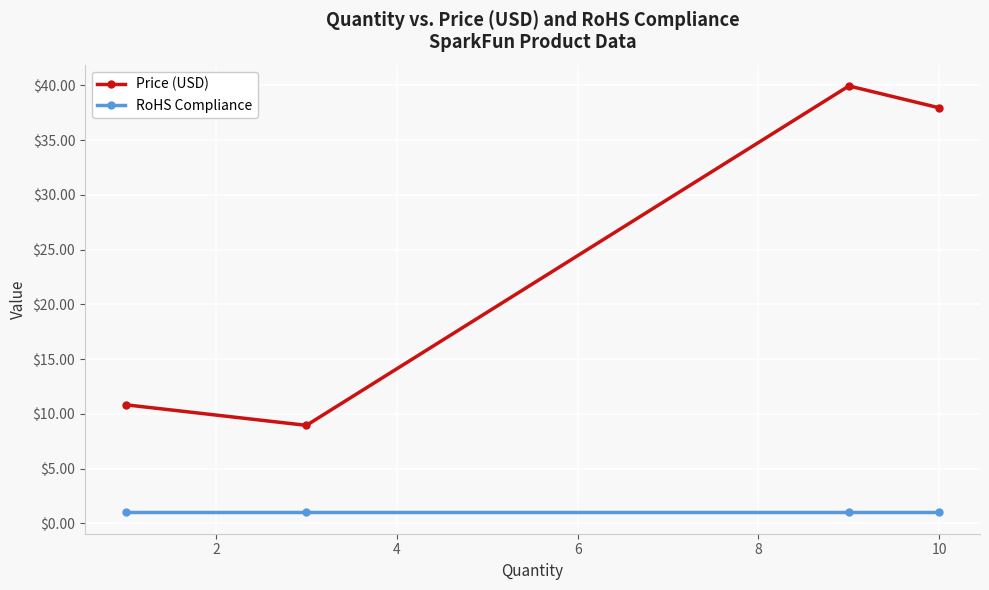

Rank the series by their maximum value, from lowest to highest.

RoHS Compliance, Price (USD)